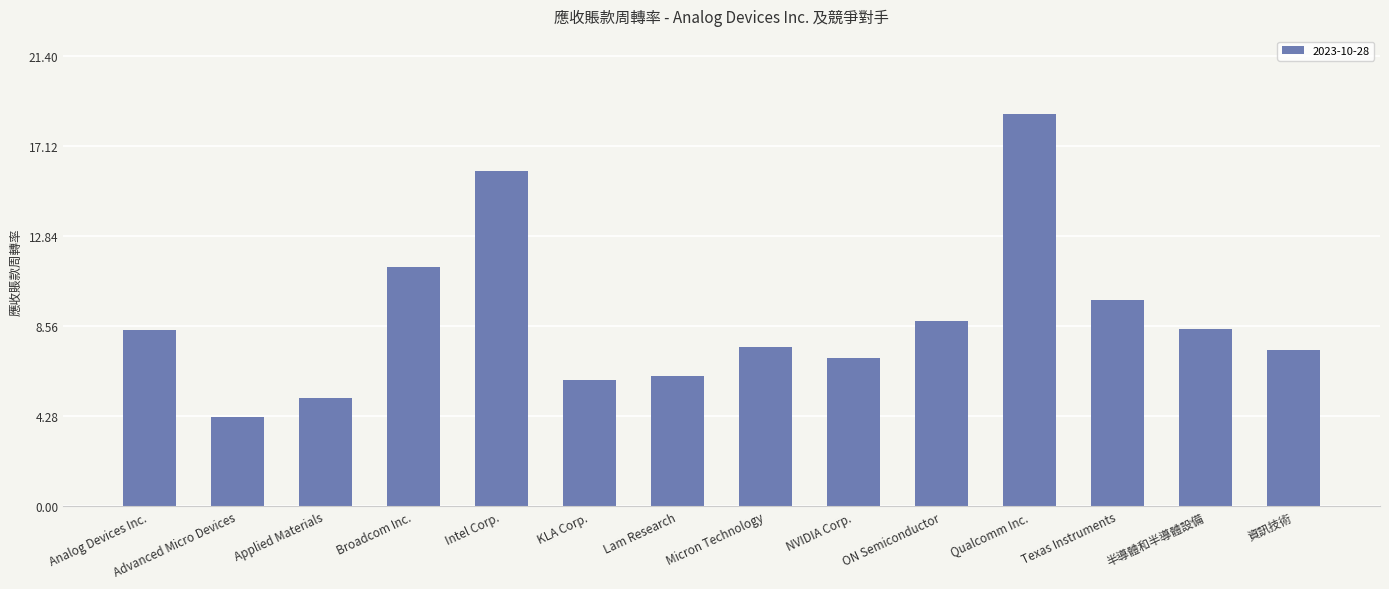

What is the label of the 14th bar from the right?

Analog Devices Inc.